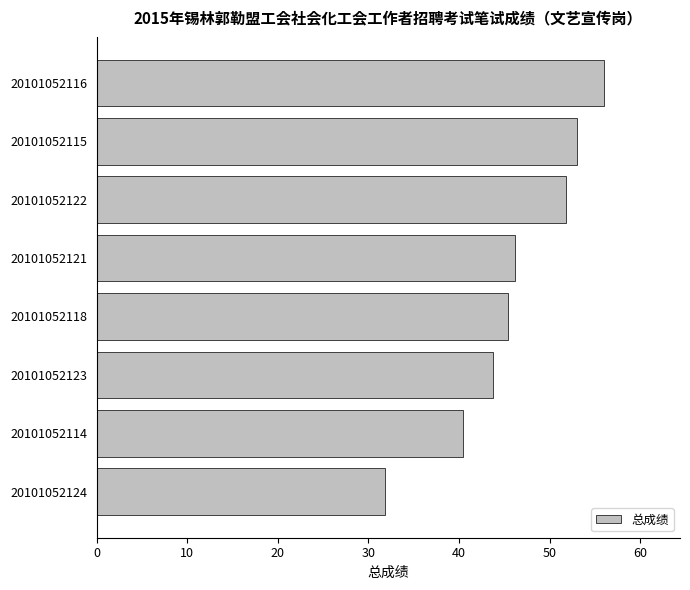

What is the change in value from 20101052116 to 20101052124?

-24.2